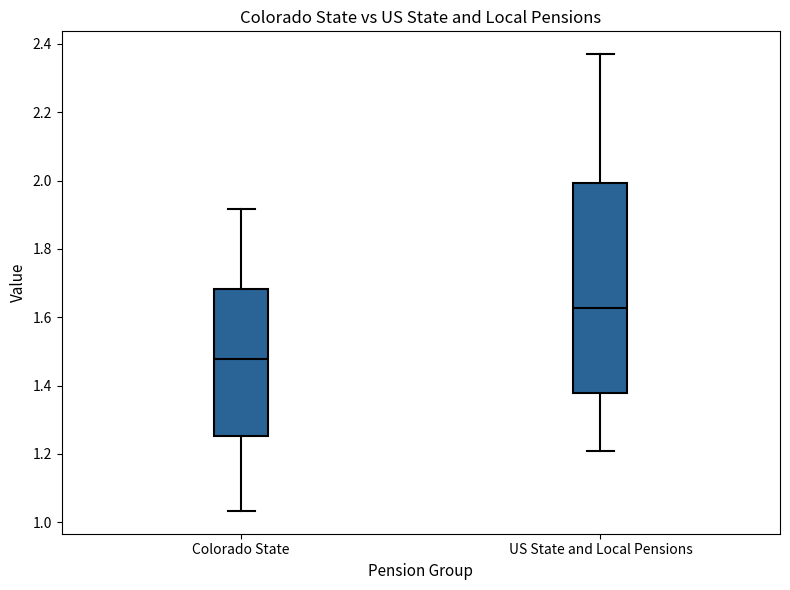

Which box's median line is the highest?

US State and Local Pensions